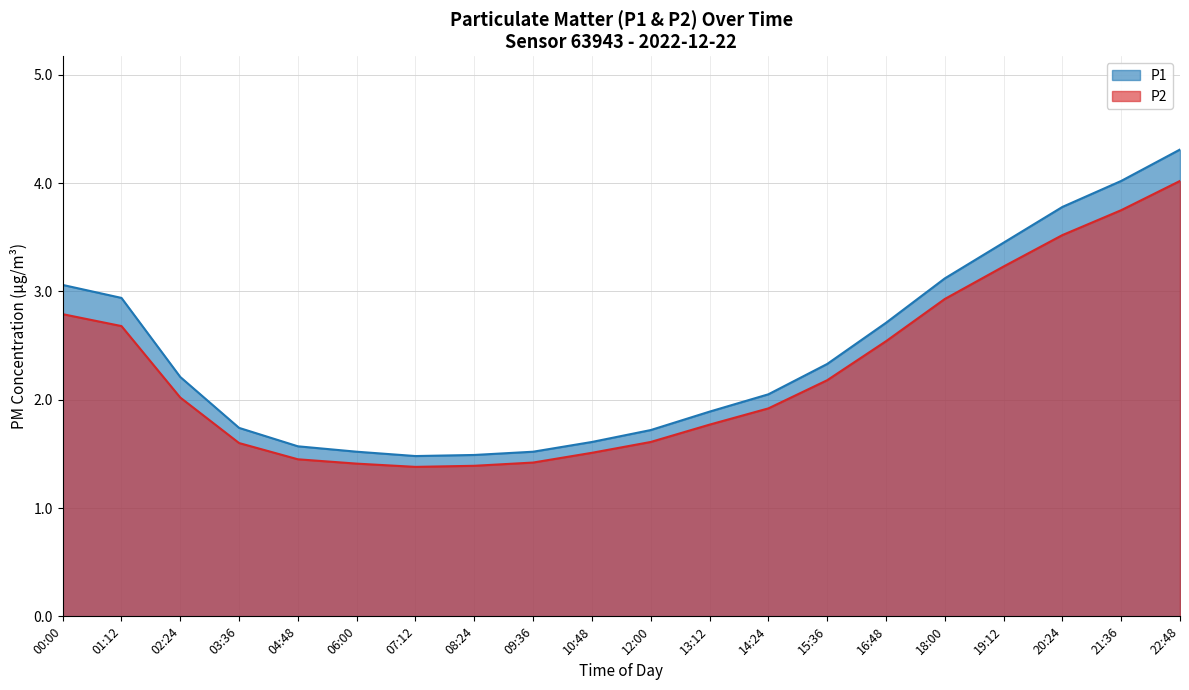

Reading left to right, transcribe all the data shown in this chart.

P1: 3.1	2.9	2.2	1.7	1.6	1.5	1.5	1.5	1.5	1.6	1.7	1.9	2.0	2.3	2.7	3.1	3.5	3.8	4.0	4.3
P2: 2.8	2.7	2.0	1.6	1.4	1.4	1.4	1.4	1.4	1.5	1.6	1.8	1.9	2.2	2.5	2.9	3.2	3.5	3.8	4.0